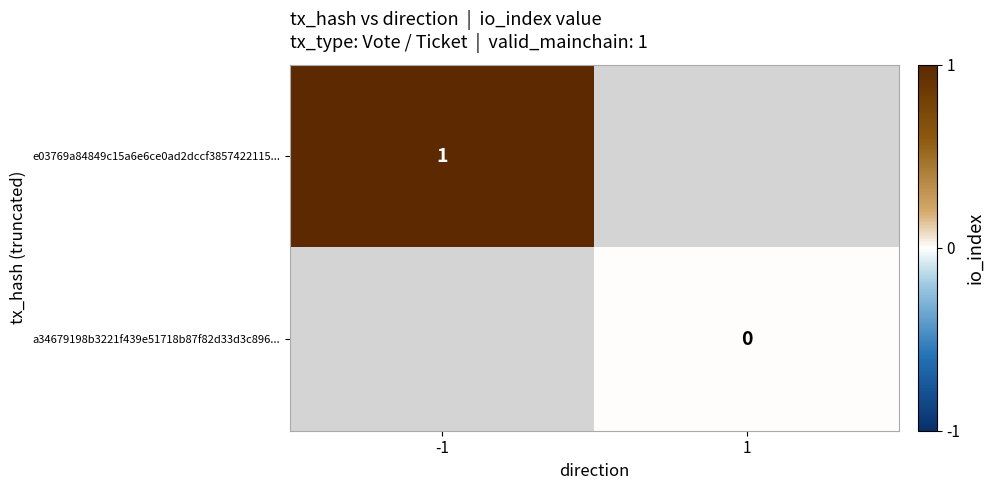

True or false: e03769a84849c15a6e6ce0ad2dccf3857422115... has a value of 1 at -1.

True